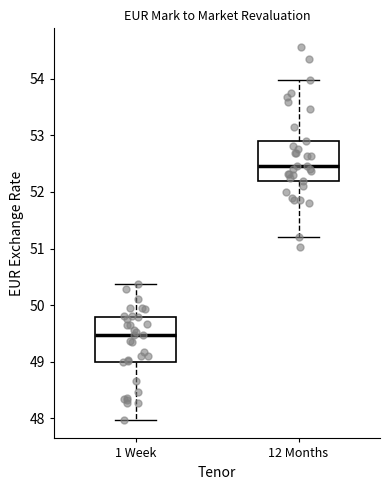

Where does the lower whisker of the box for 12 Months end on the y-axis? The values are not printed on the chart, so give them approximately, as read against the axis.

51.2